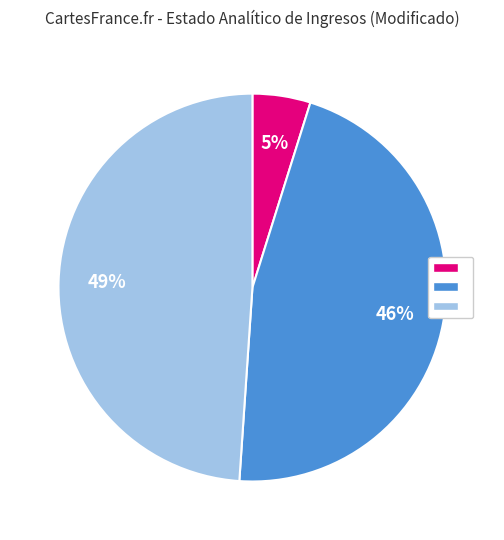

Is there any slice that represents more than half of the pie?

No